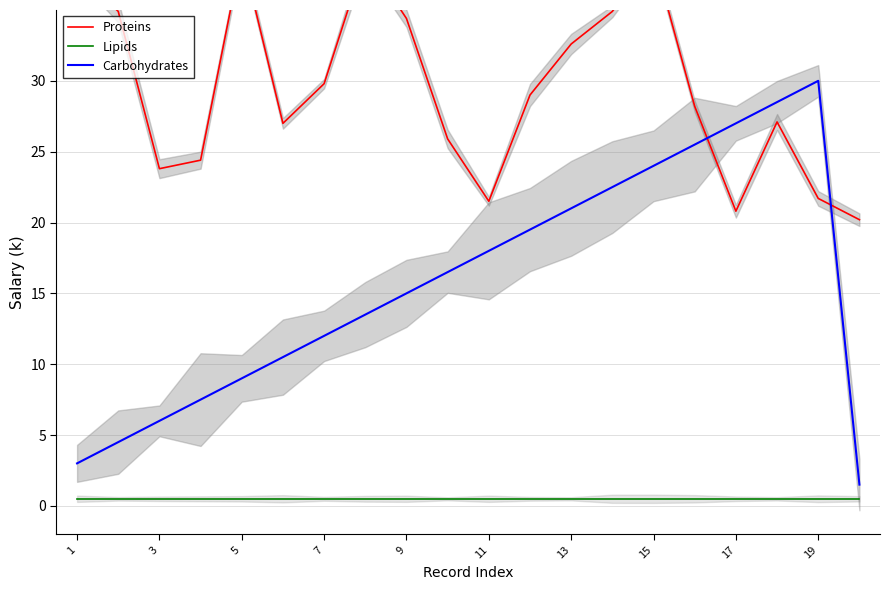

True or false: Lipids and Carbohydrates intersect in this chart.

False